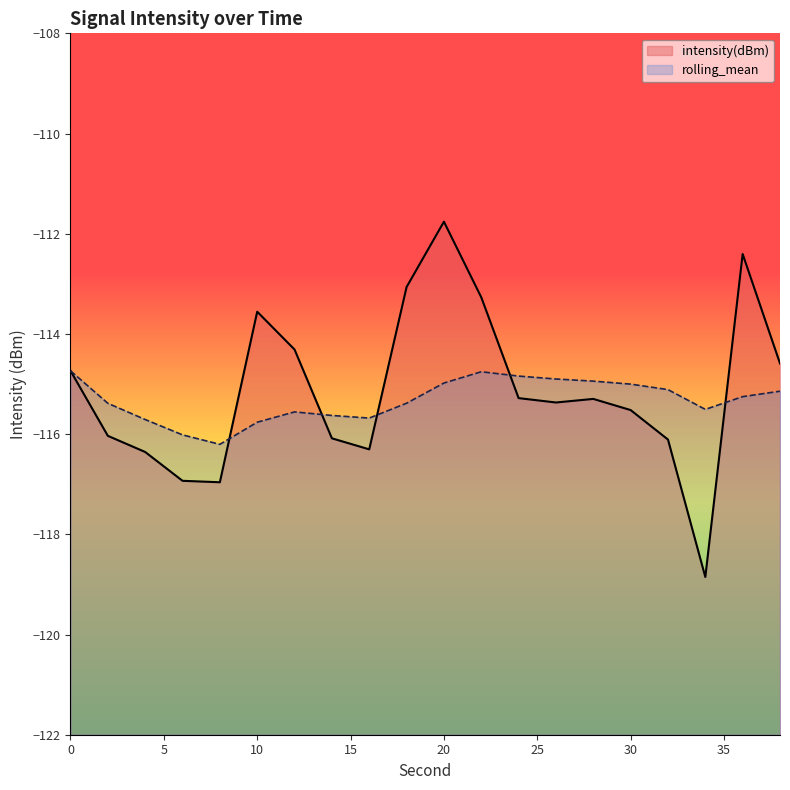

The intensity(dBm) series shows -115.3 at 28. True or false?

True